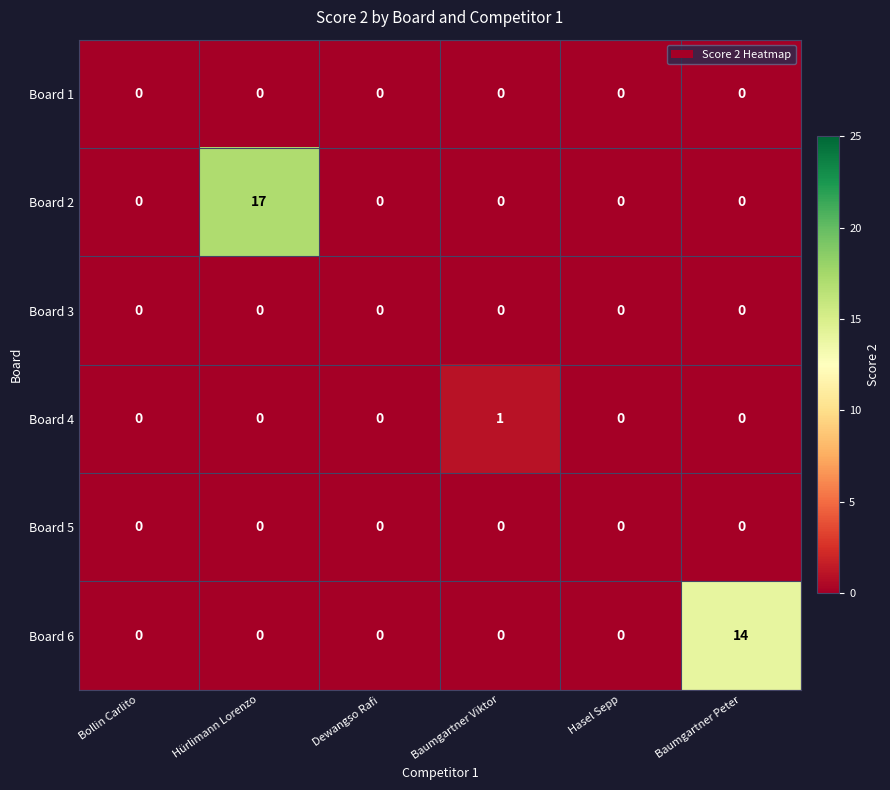

What is the maximum value shown in the chart?

17